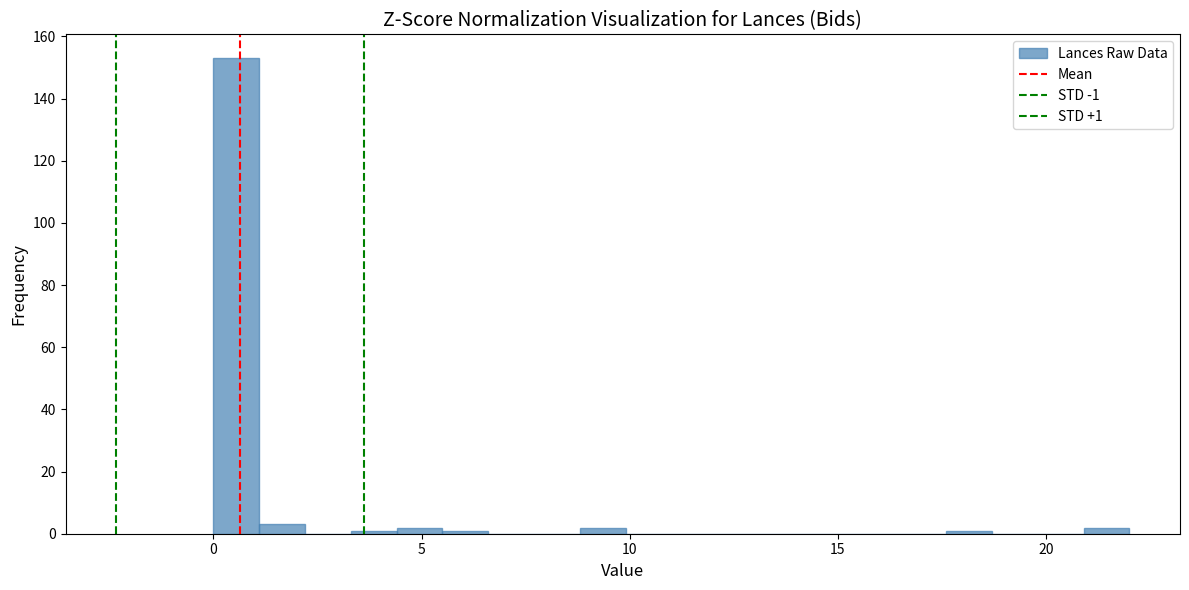

Read against the x-axis, roughly where is the centre of the tallest bar?

0.5